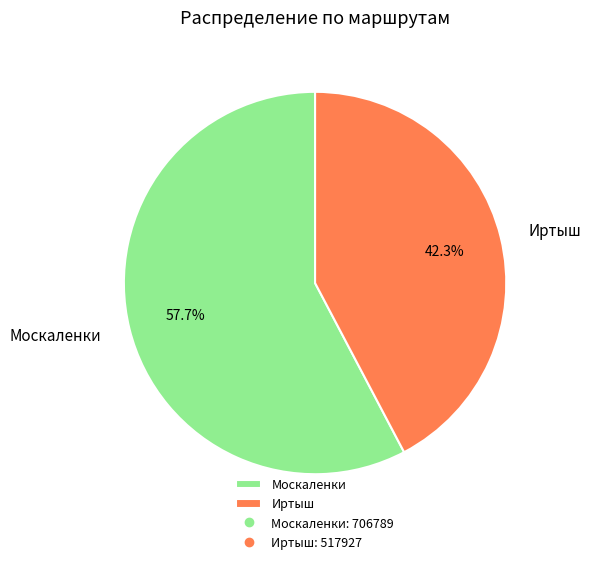

What is the majority slice?

Москаленки